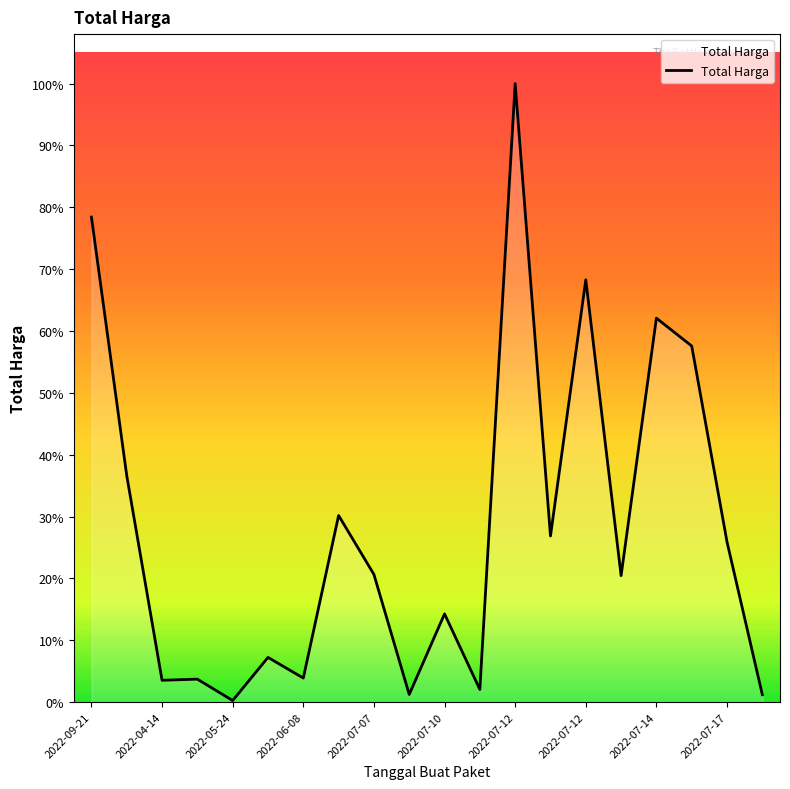

List the labels in order of value, largest first.

12, 2022-09-21, 14, 16, 17, 2022-04-14, 2022-07-12, 13, 18, 2022-07-14, 15, 10, 2022-07-10, 2022-07-12, 2022-06-08, 2022-05-24, 11, 2022-07-17, 19, 2022-07-07